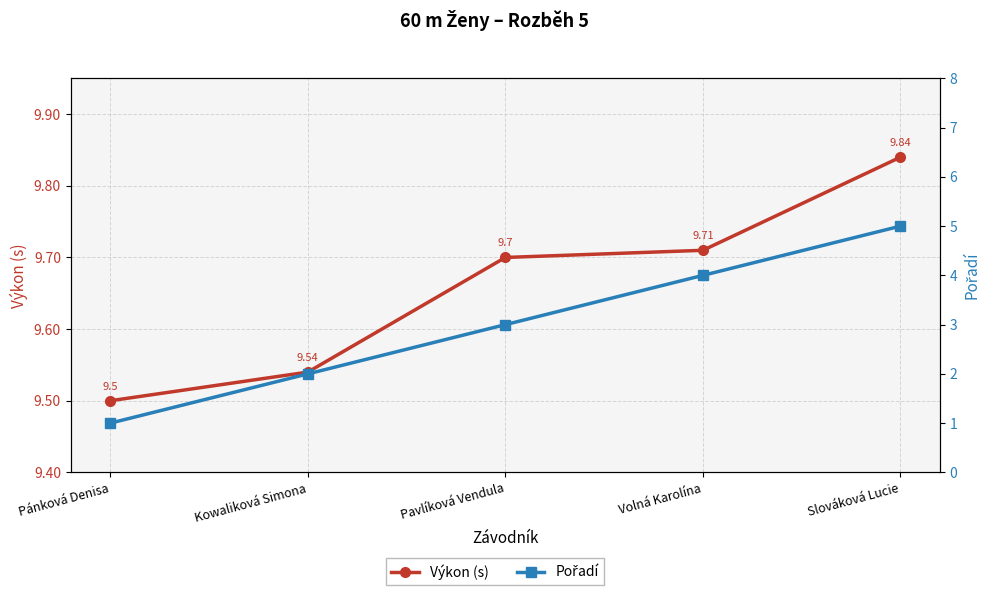

Which has a higher value, Pavlíková Vendula or Pánková Denisa?

Pavlíková Vendula